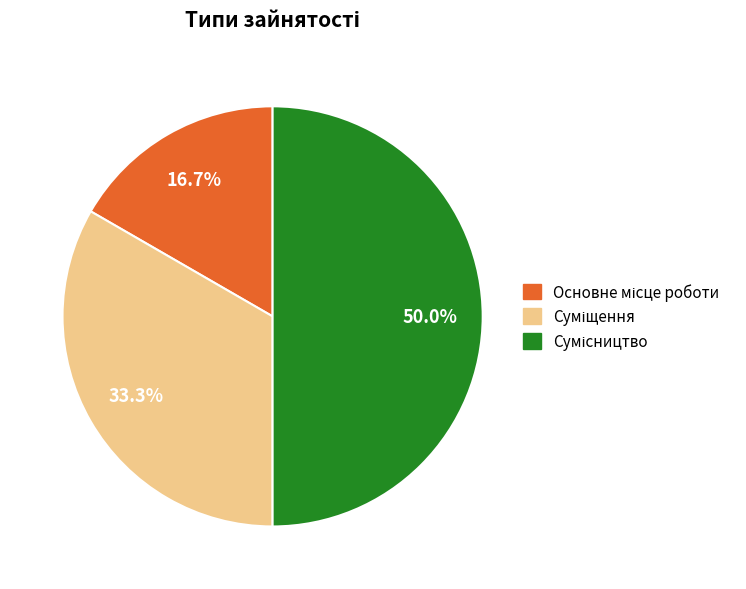

How many segments does this pie chart have?

3